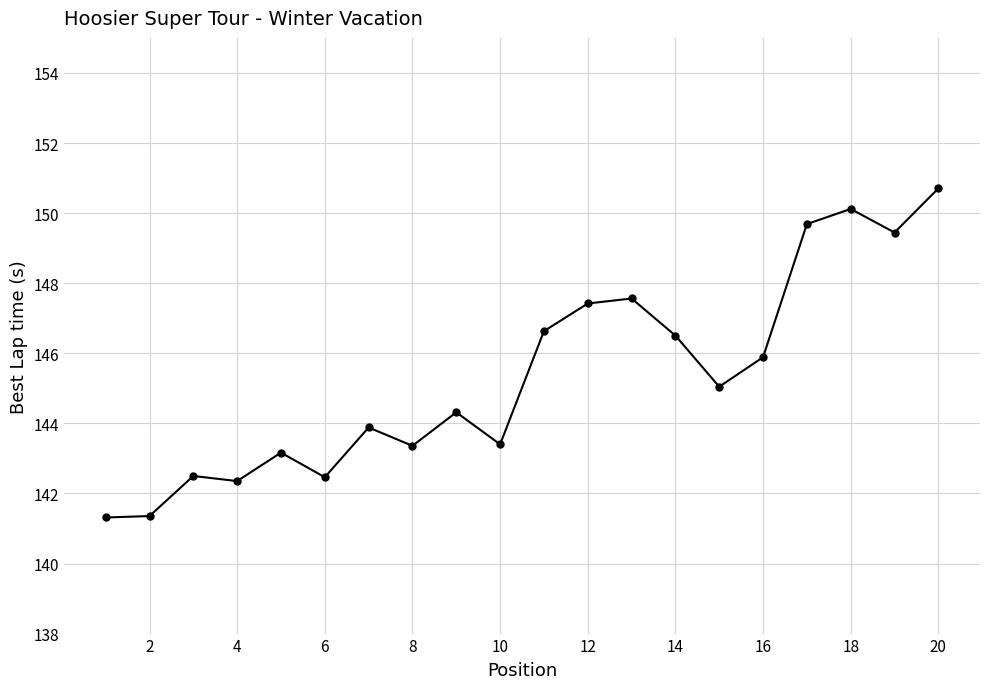

What is the maximum value shown in the chart?

150.7